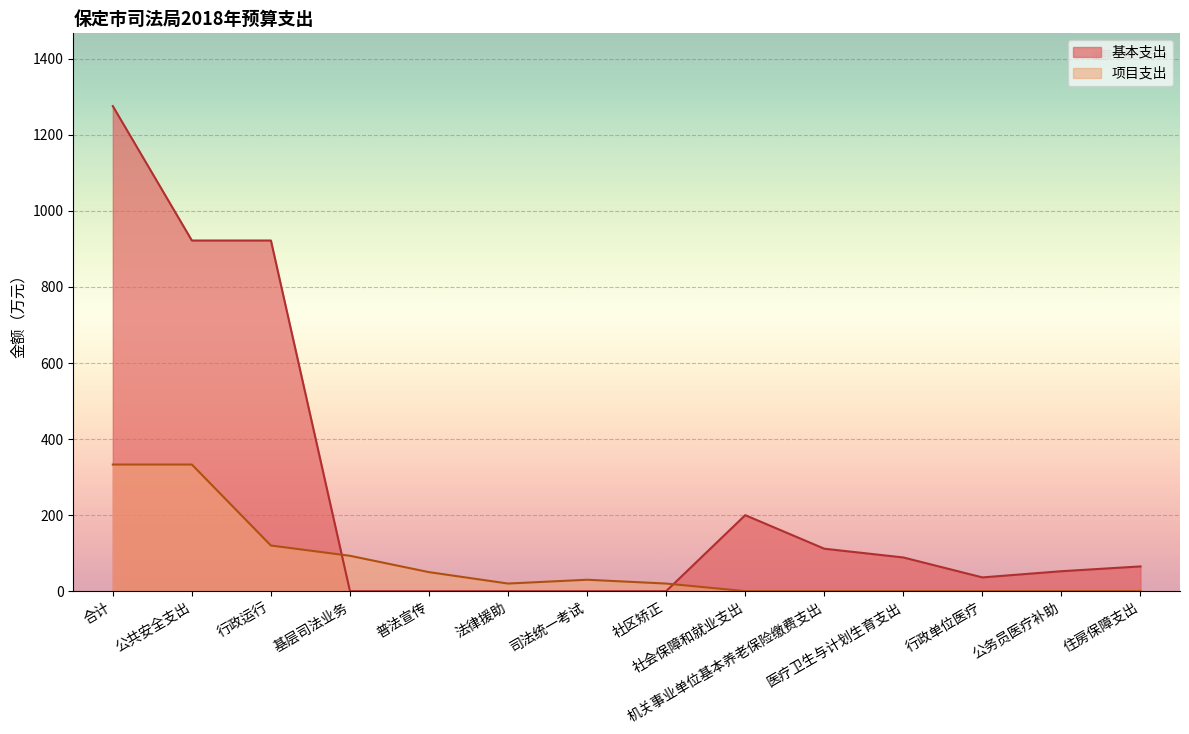

True or false: 基本支出 has a value of 373.2 at 司法.

False